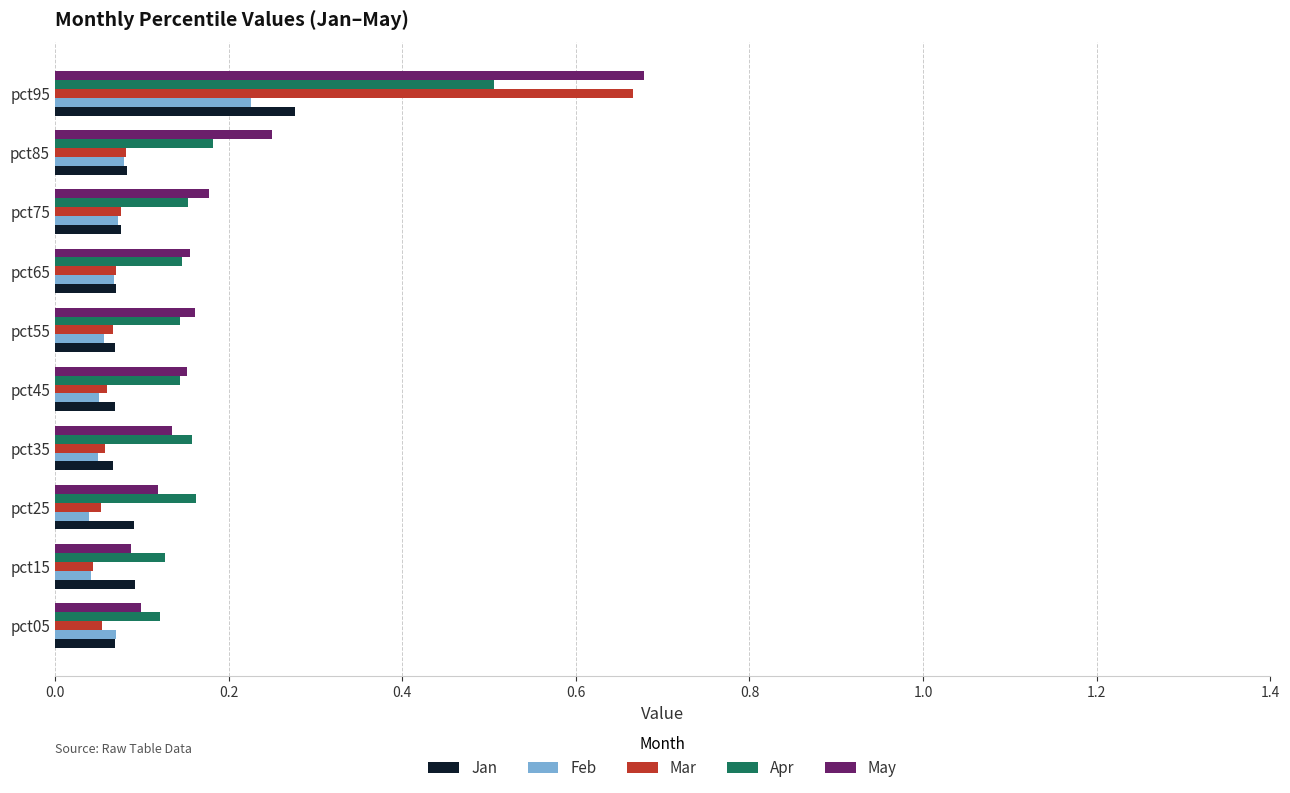

Which series has the largest range (max minus min)?

Mar